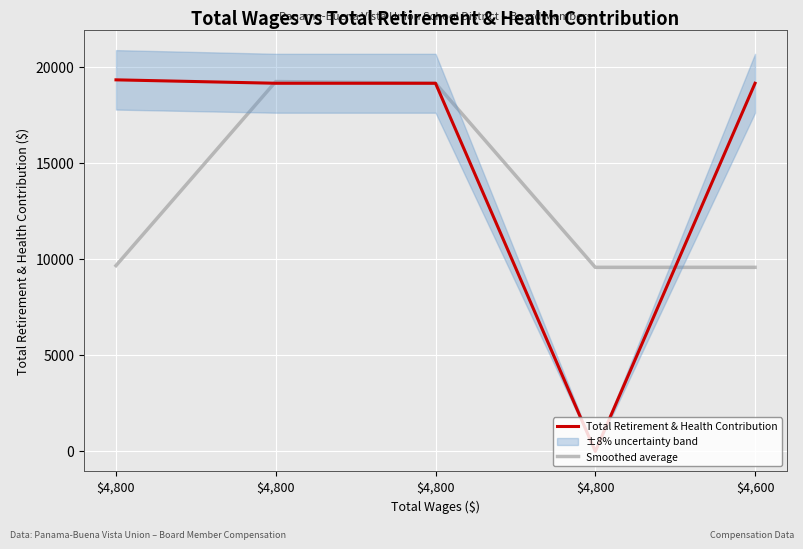

What is the sum of all Smoothed average values?

67241.5